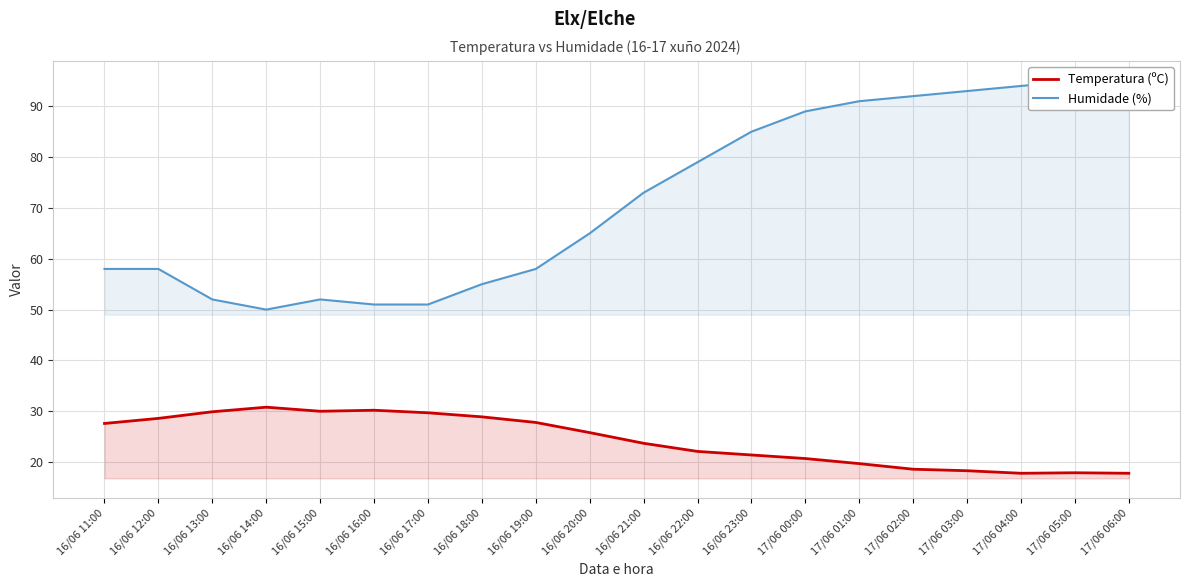

What is the maximum value for Humidade (%)?

95.0